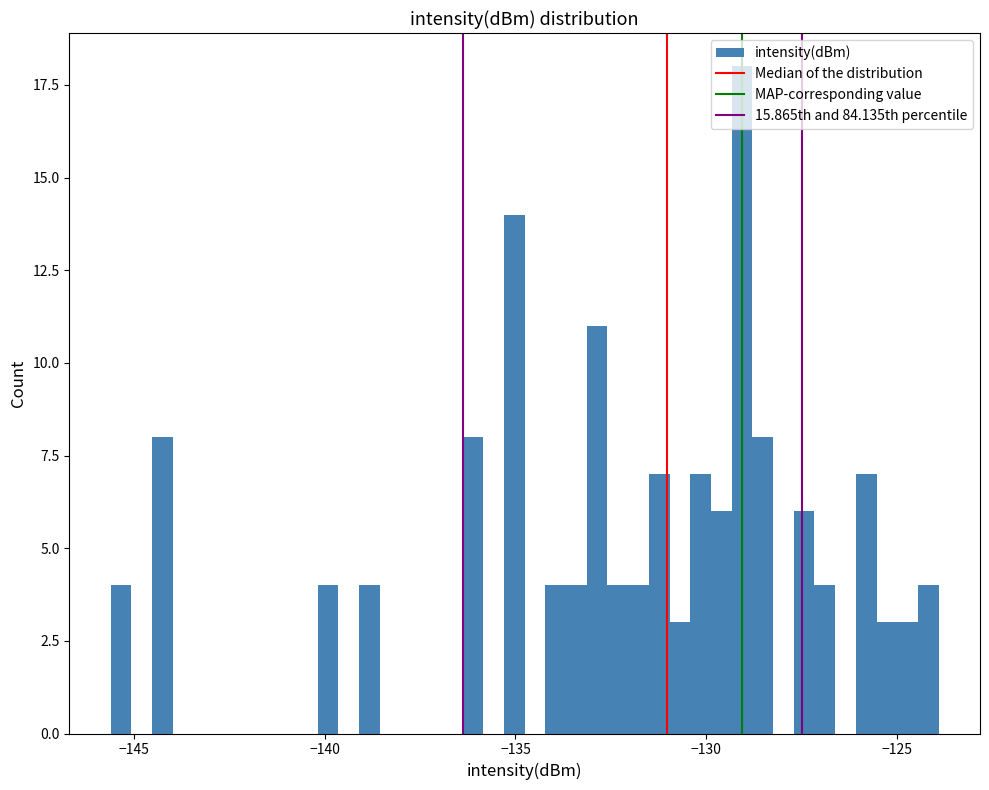

Around what value on the x-axis is the tallest bar? Give the approximate position of its centre, as read against the axis.

-129.0